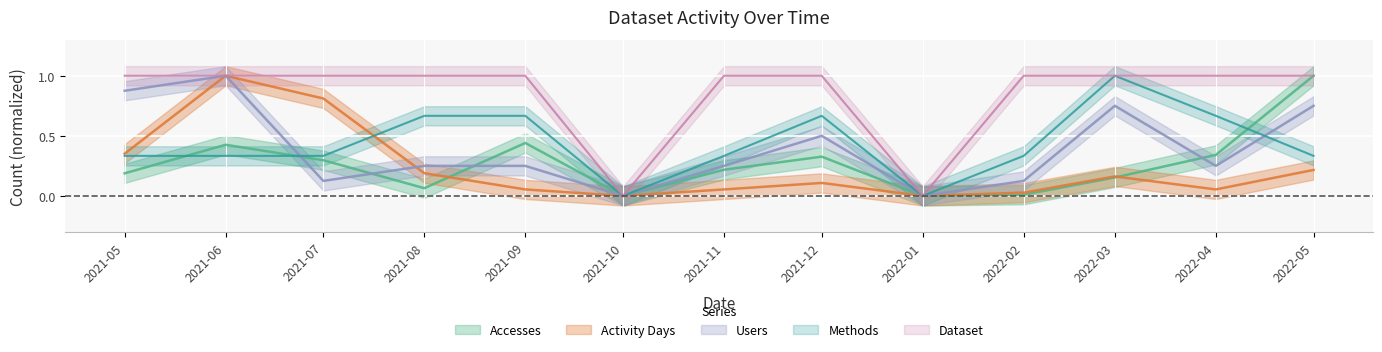

What is the label of the 12th point from the left?

2022-04